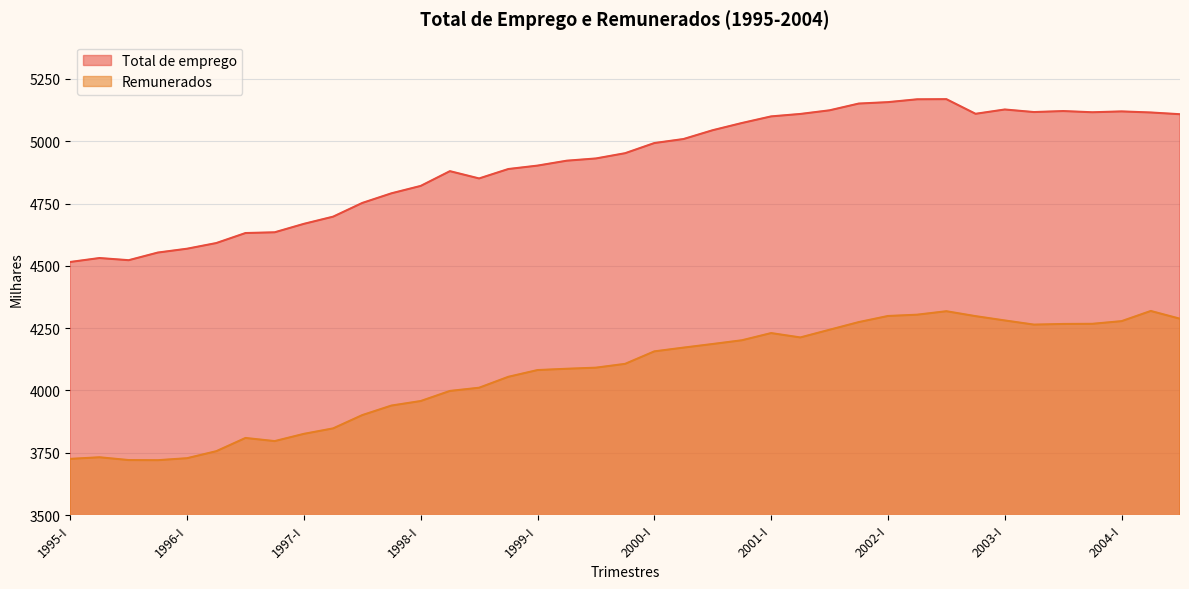

Is it true that Total de emprego equals 4850.9 at 1998-III?

True